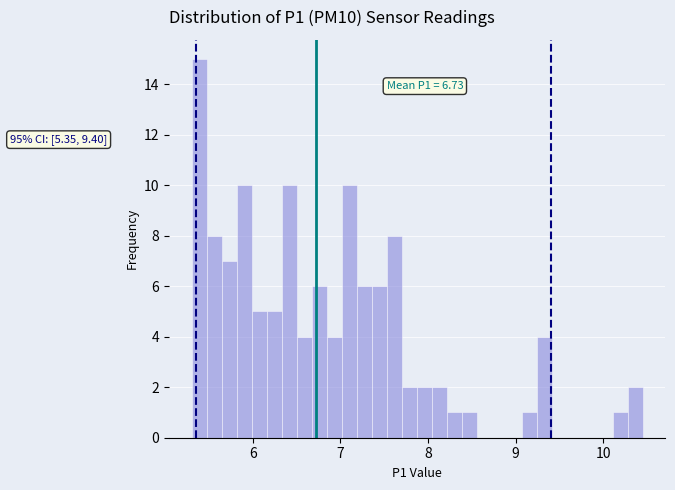

Around what value on the x-axis is the tallest bar? Give the approximate position of its centre, as read against the axis.

5.4